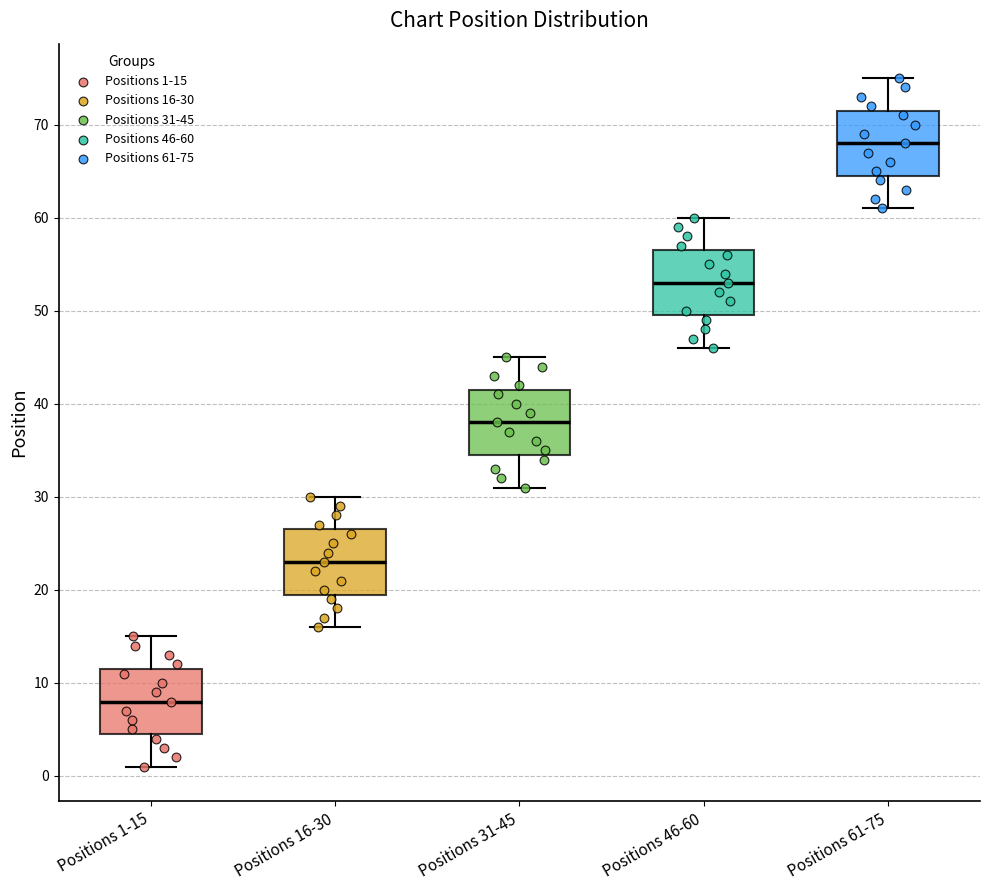

Reading left to right, read every box against the y-axis: the position of its median line, the range the box covers, and the ends of its whiskers. The values are not printed on the chart, so give them approximately, as read against the axis.

Positions 1-15: median 8, box 5 to 12, whiskers 1 to 15
Positions 16-30: median 23, box 20 to 27, whiskers 16 to 30
Positions 31-45: median 38, box 35 to 42, whiskers 31 to 45
Positions 46-60: median 53, box 50 to 57, whiskers 46 to 60
Positions 61-75: median 68, box 65 to 72, whiskers 61 to 75